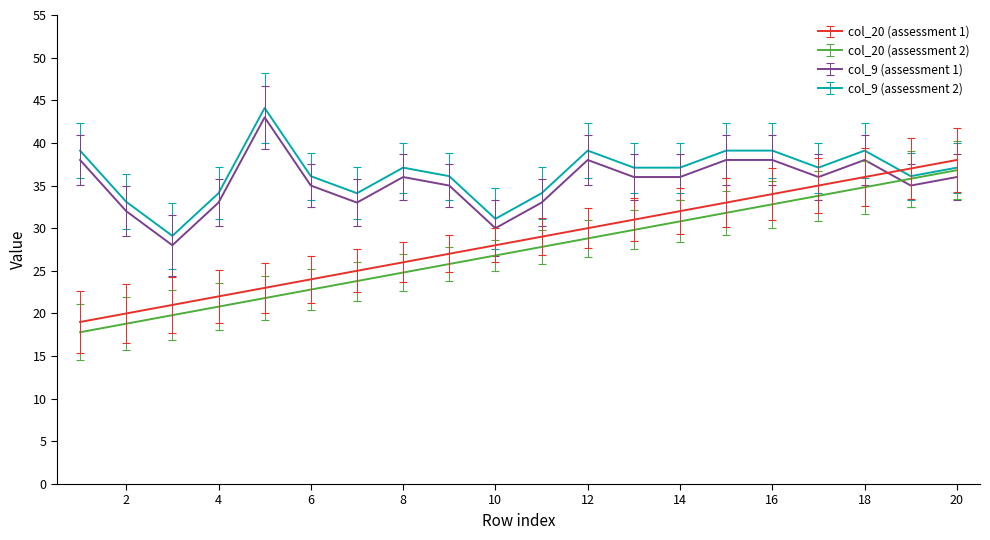

True or false: col_9 (assessment 1) and col_20 (assessment 1) intersect in this chart.

True